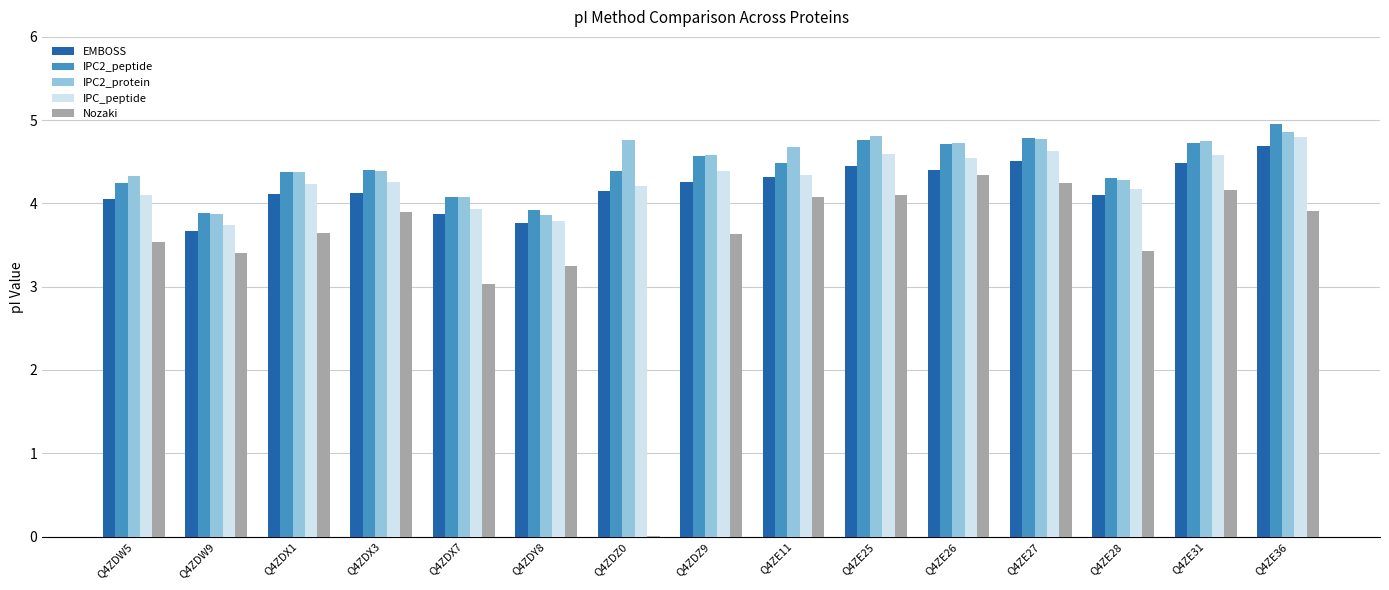

True or false: IPC2_peptide has a value of 3.9 at Q4ZDY8.

True